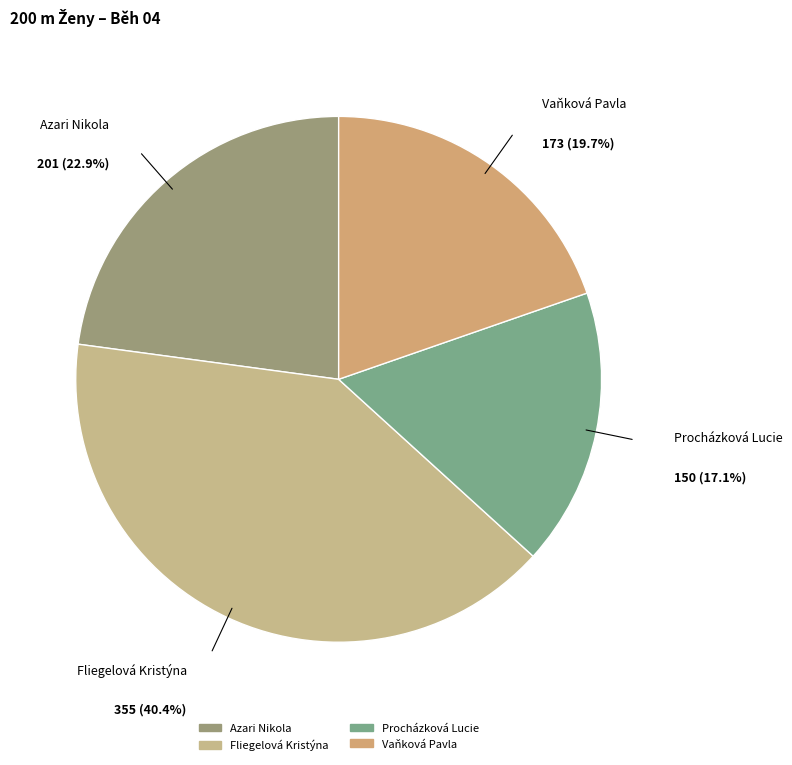

To the nearest percent, what is the average slice percentage?

25%